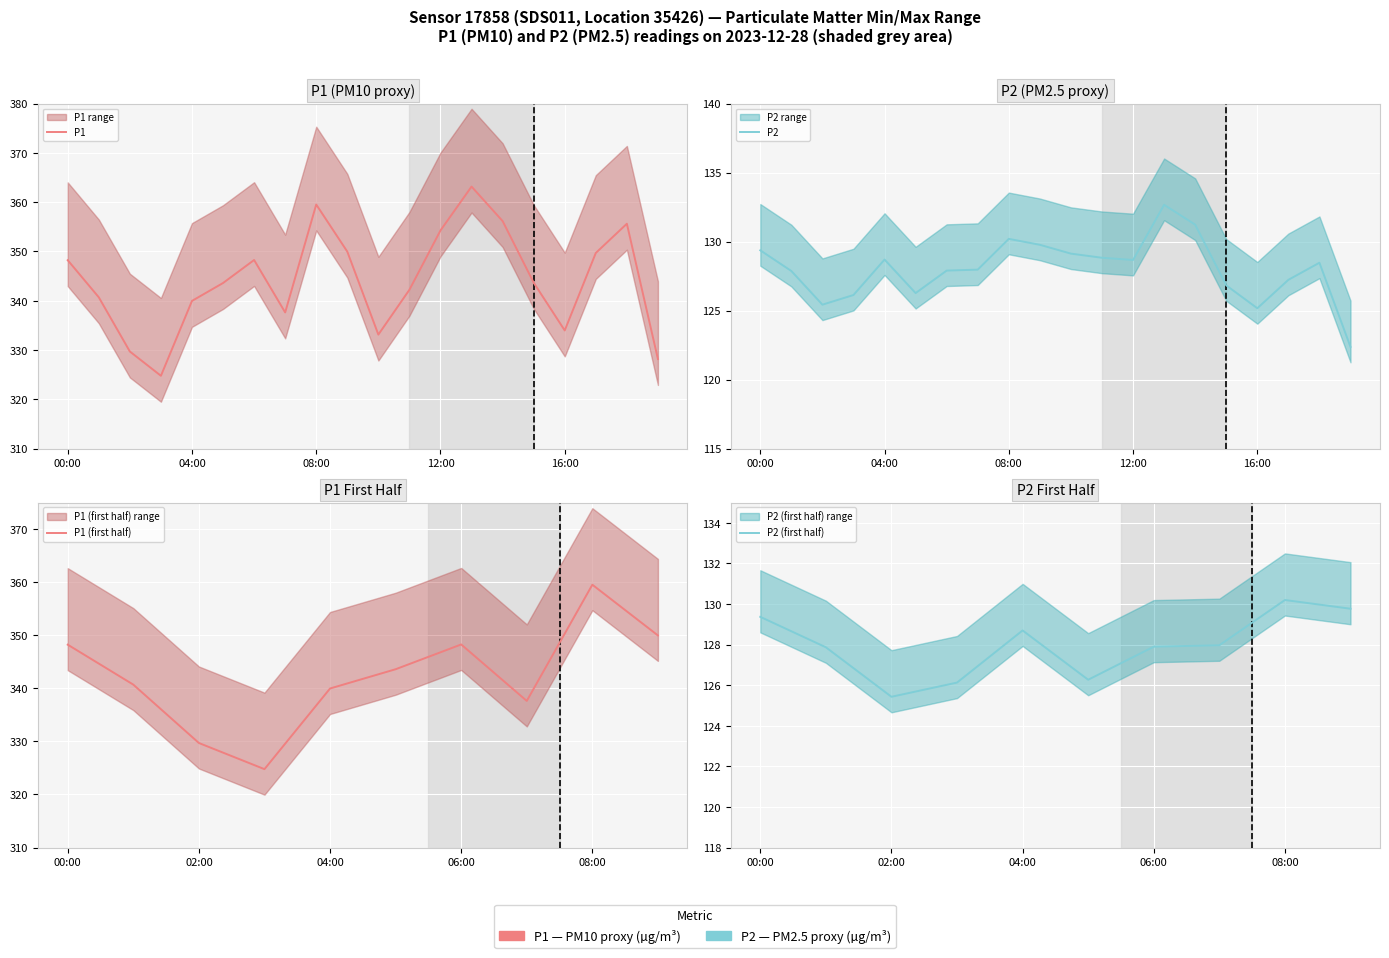

Which category has the highest value across all series?

13:00